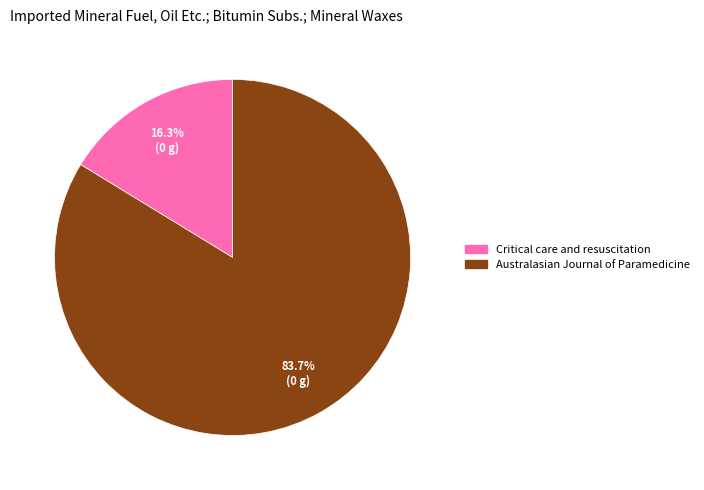

How many slices are in this pie chart?

2